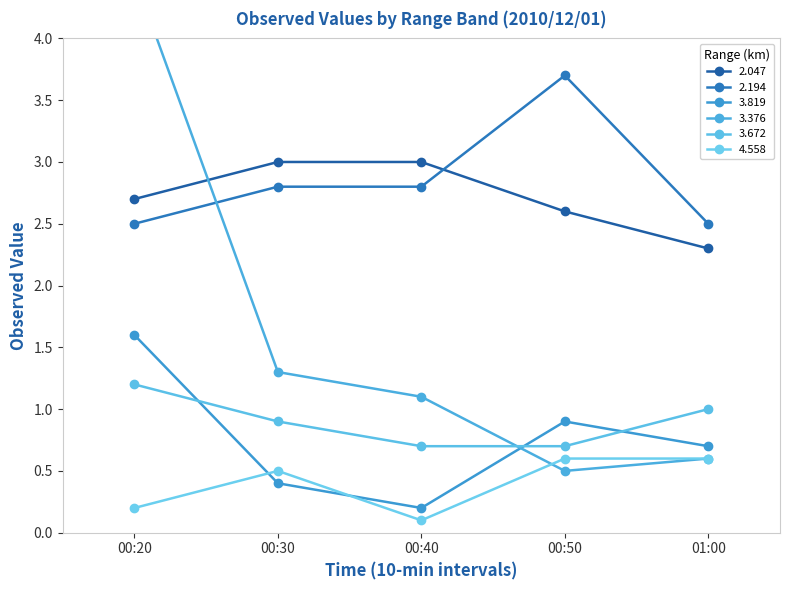

What is the sum of all 3.819 values?

3.8